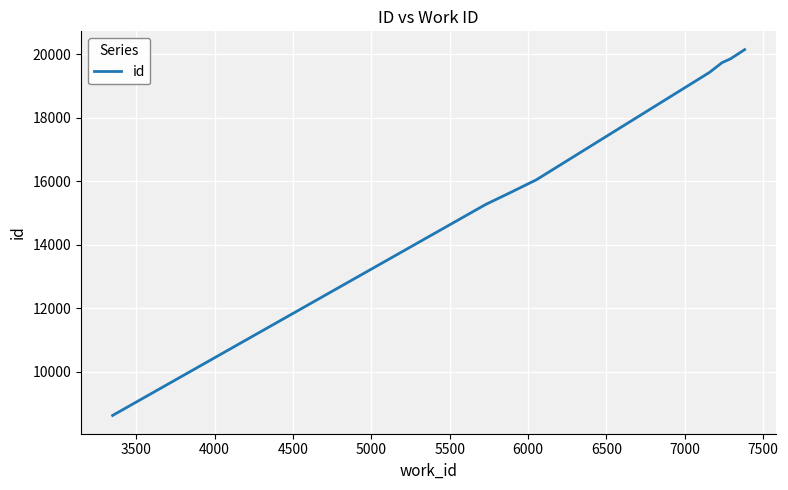

Does the chart display data point markers on the line(s)?

No